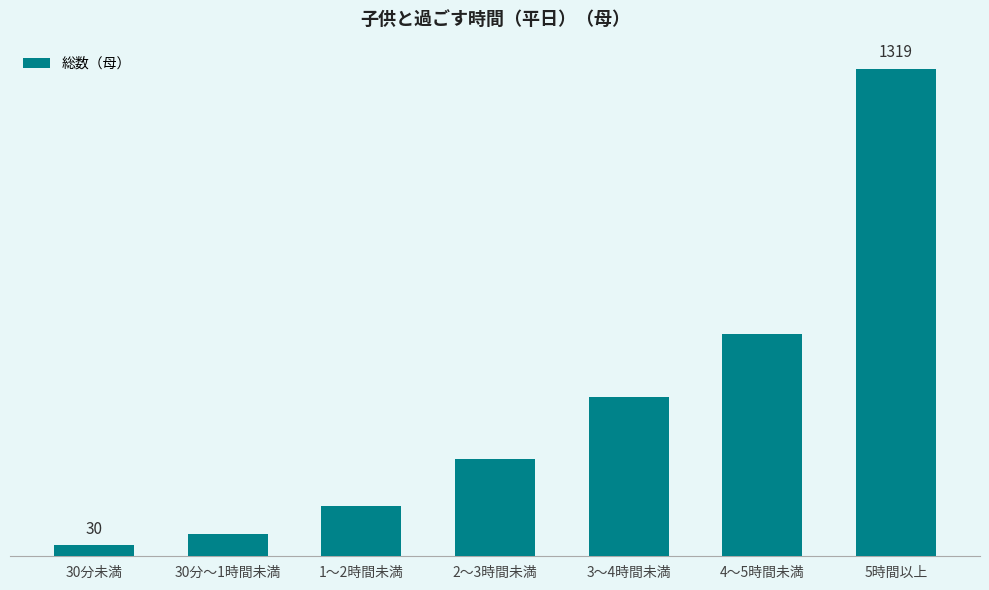

The chart shows a value of 264 at 2～3時間未満. True or false?

True